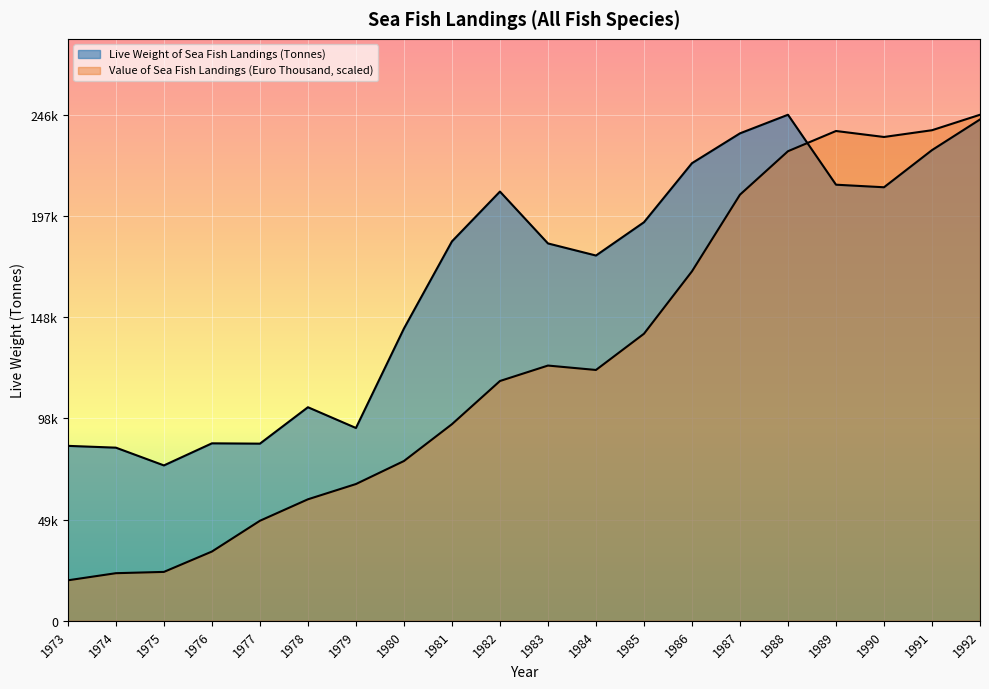

Does the chart display data point markers on the line(s)?

No